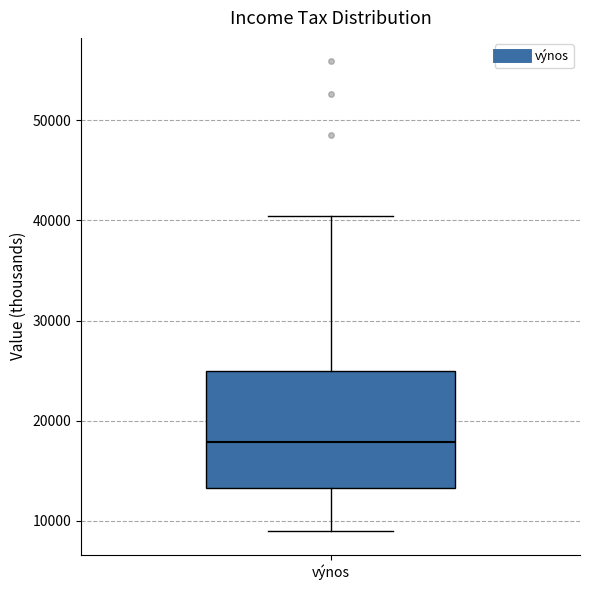

Where does the lower whisker of the box for výnos end on the y-axis? The values are not printed on the chart, so give them approximately, as read against the axis.

9000